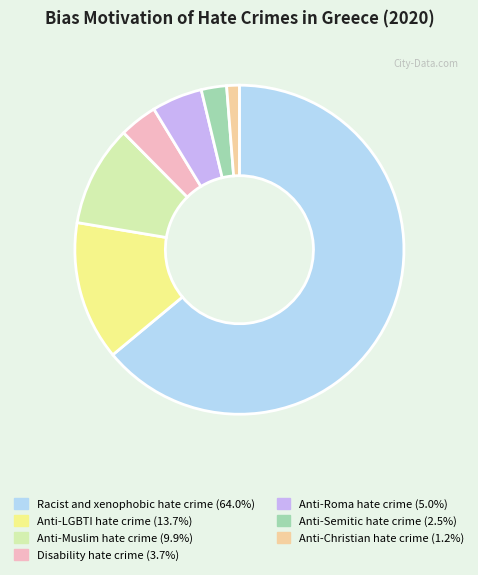

How many slices are in this pie chart?

7